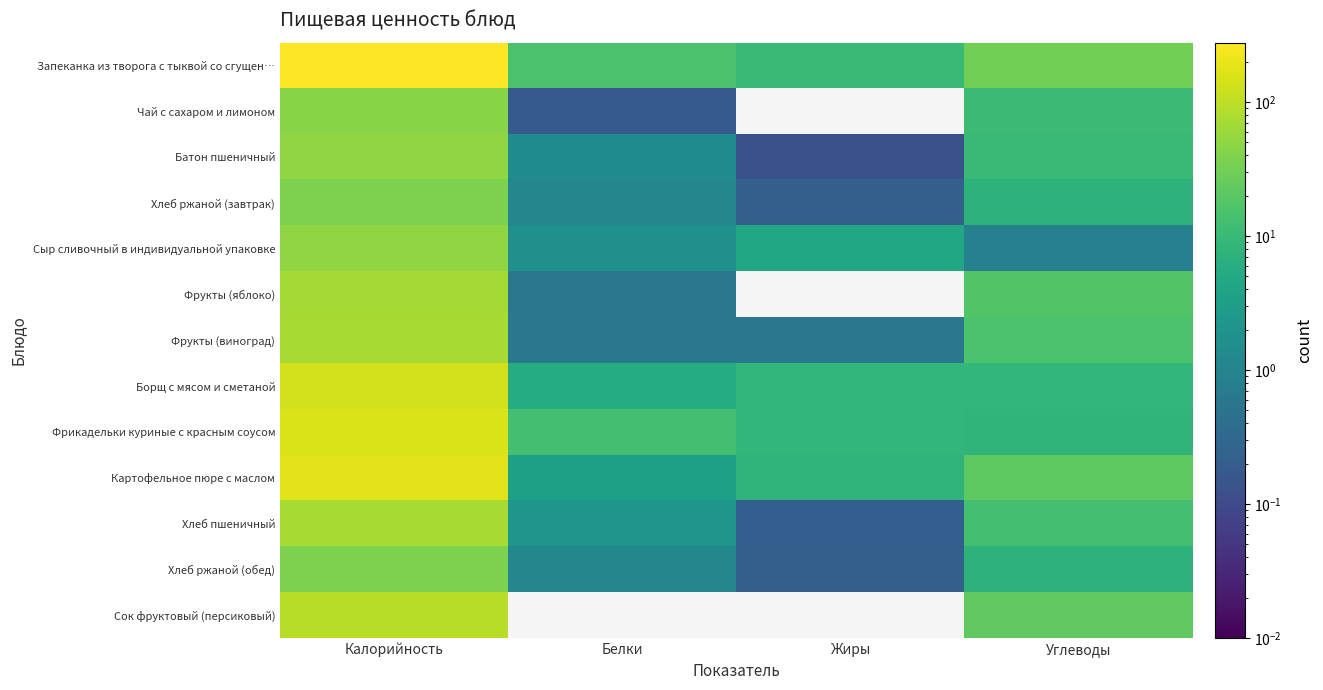

Rank the series at Калорийность from highest to lowest value.

Запеканка из творога с тыквой со сгущен…, Картофельное пюре с маслом, Фрикадельки куриные с красным соусом, Борщ с мясом и сметаной, Сок фруктовый (персиковый), Фрукты (виноград), Хлеб пшеничный, Фрукты (яблоко), Батон пшеничный, Сыр сливочный в индивидуальной упаковке, Чай с сахаром и лимоном, Хлеб ржаной (завтрак), Хлеб ржаной (обед)